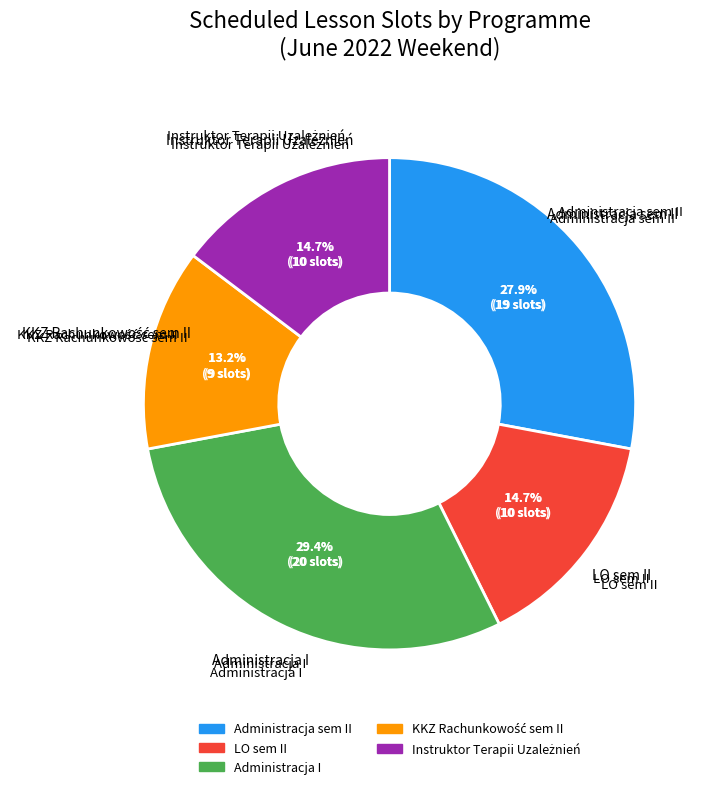

To the nearest percent, what is the difference between the KKZ Rachunkowość sem II and Administracja sem II slice percentages?

15%